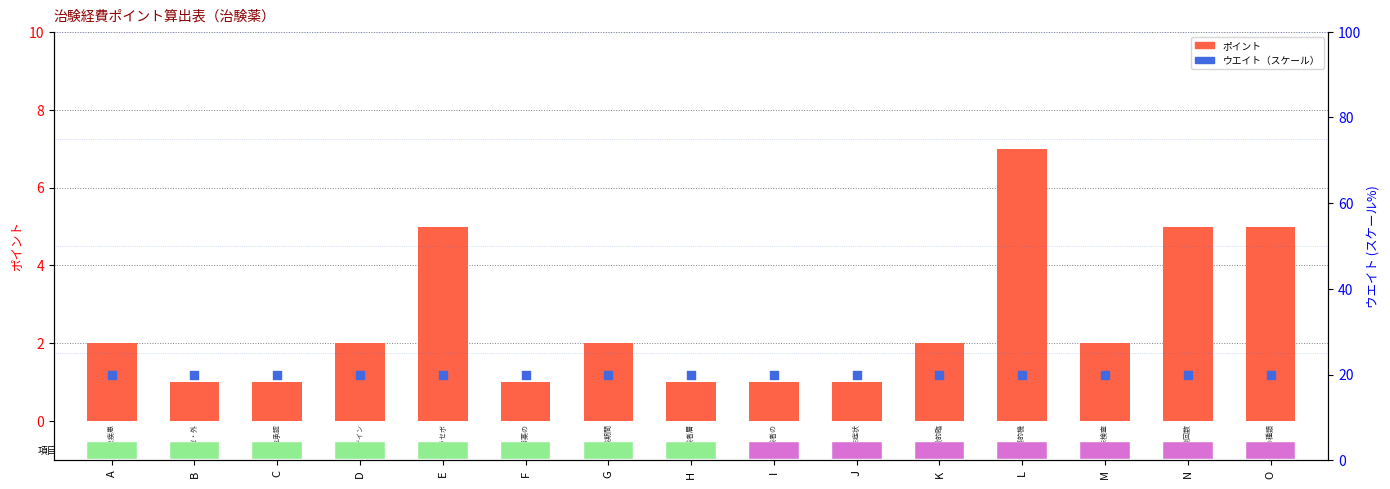

Which series contains the highest Y value?

ウエイト（スケール）